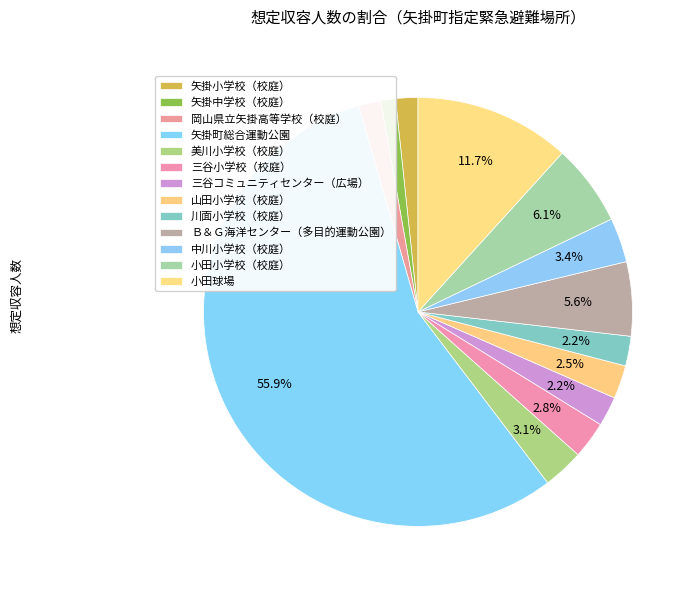

To the nearest percent, what is the difference between the largest and smallest slice percentages?

55%